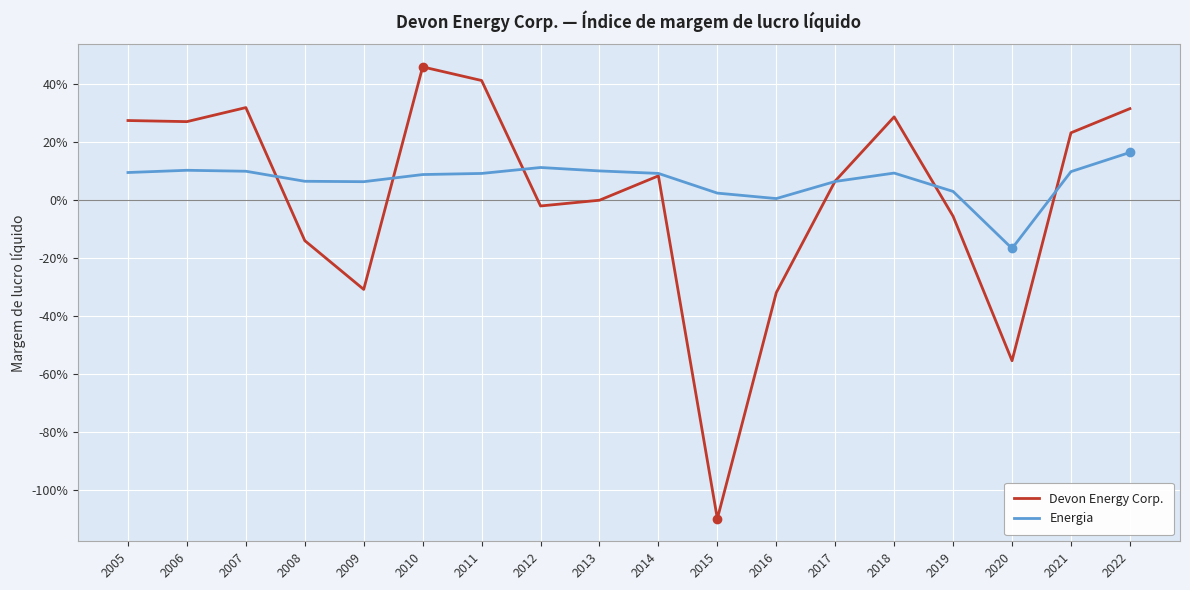

The value of Energia at 2018 is 0.0. True or false?

False